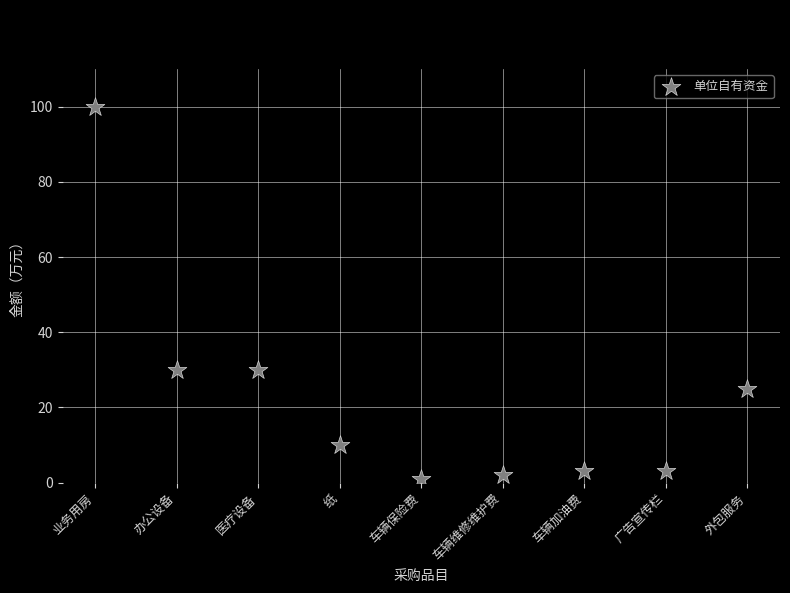

What is the average Y value?

23